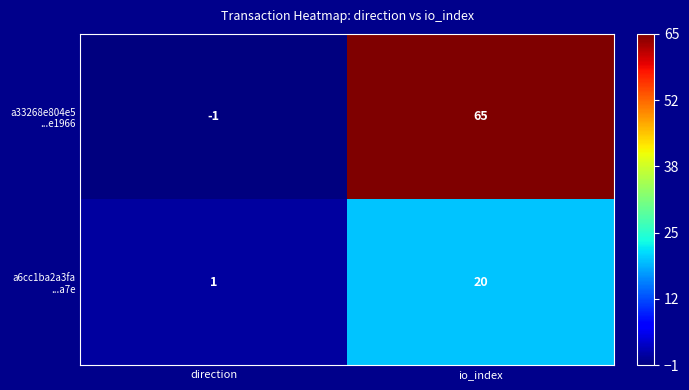

Which category has the lowest value across all series?

direction